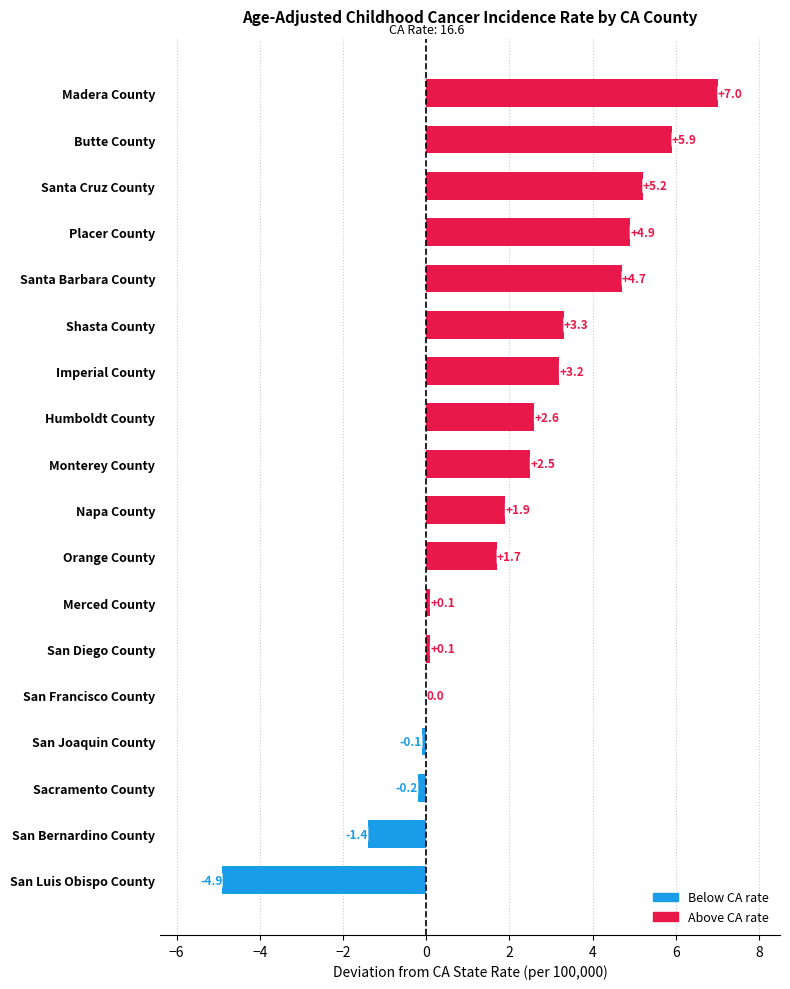

What is the sum of all values?

36.5